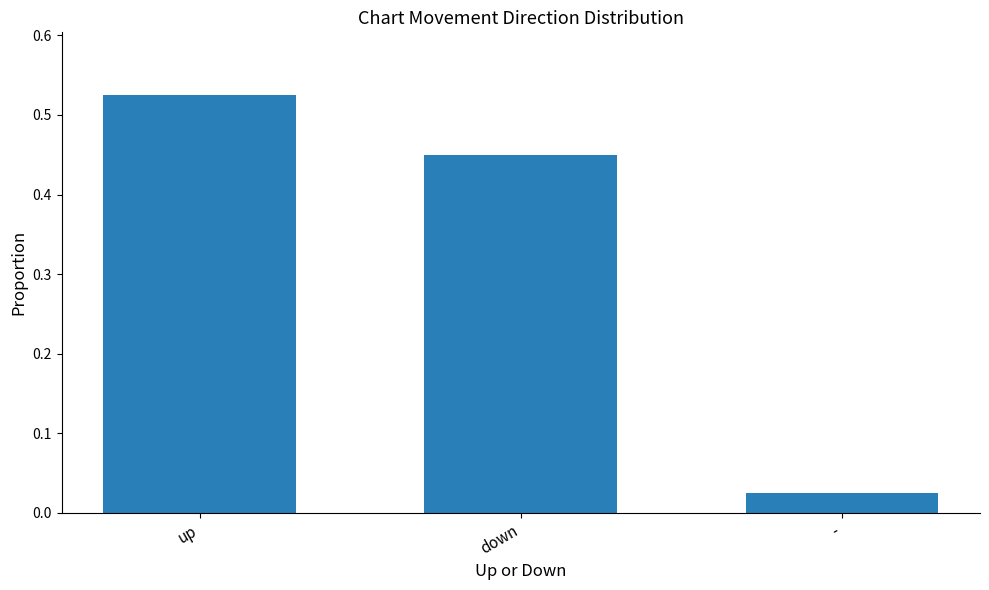

The chart shows a value of 0.2 at up. True or false?

False